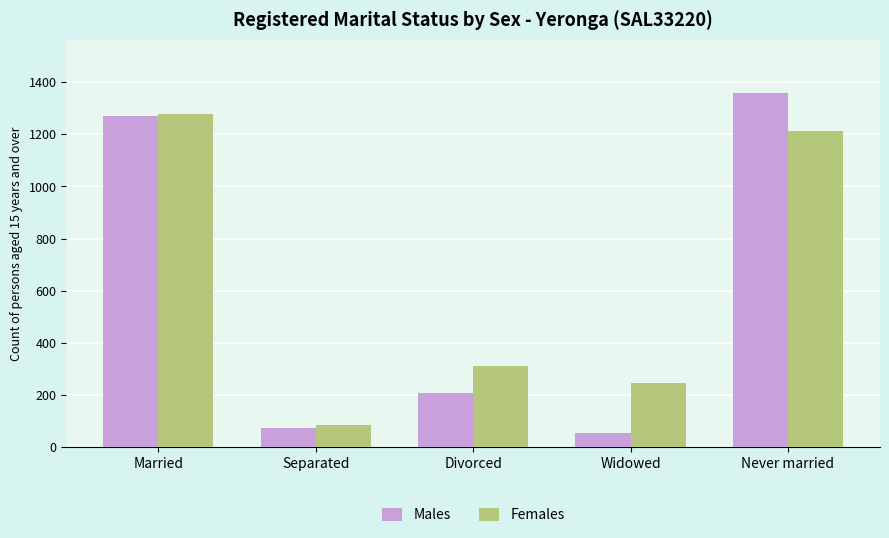

At Divorced, list the series in order from largest to smallest.

Females, Males